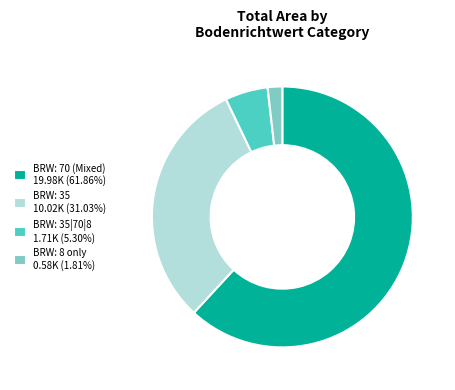

Combined, do BRW: 70 (Mixed) 19.98K (61.86%) and BRW: 35|70|8 1.71K (5.30%) account for over 50%?

Yes